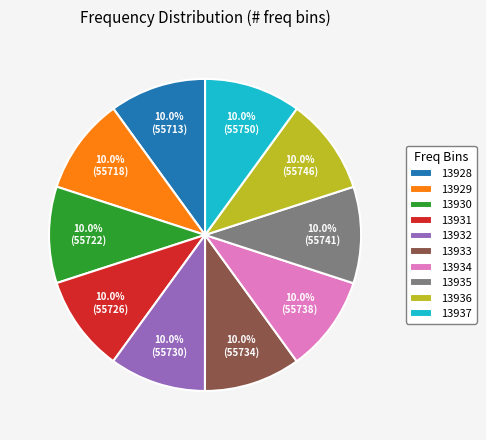

Is the sum of 13933 and 13930 greater than half?

No